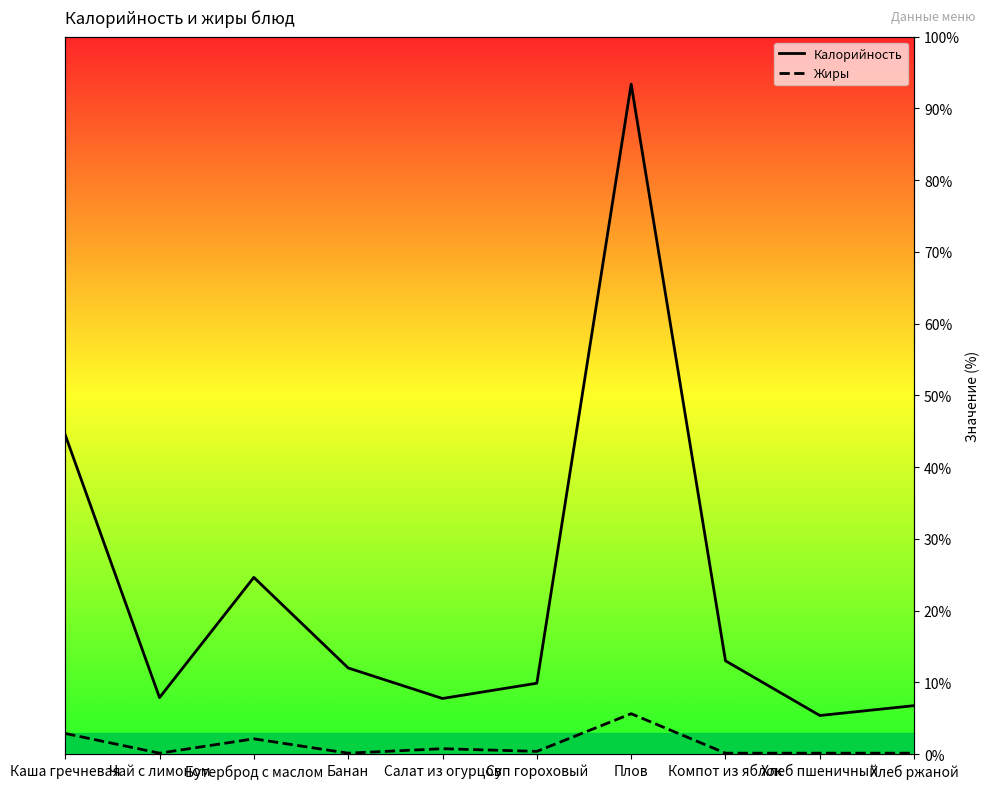

How many values in the Калорийность series are below 12?

5